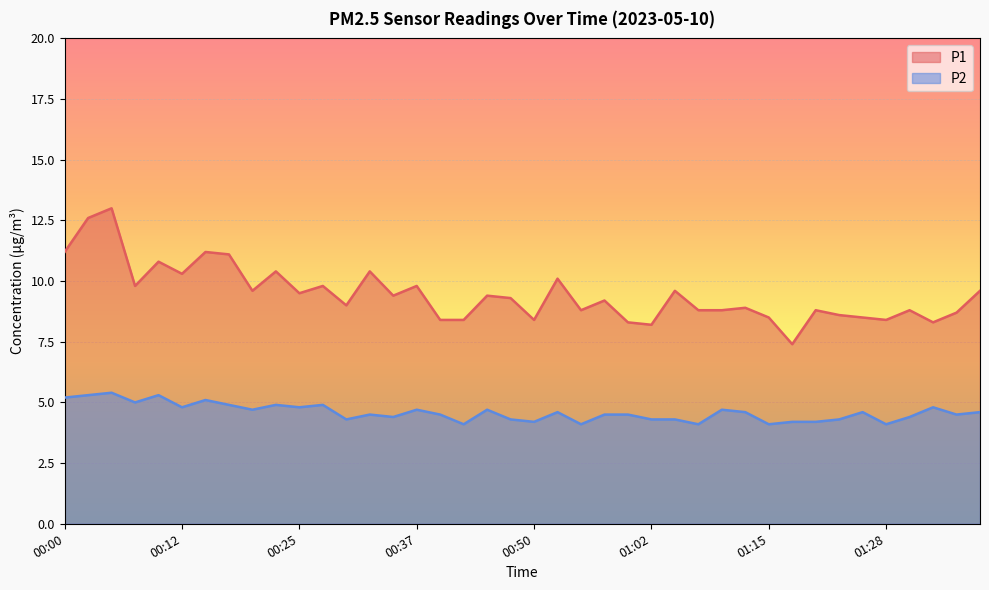

Between 01:05 and 01:07, which series saw the biggest shift?

P1